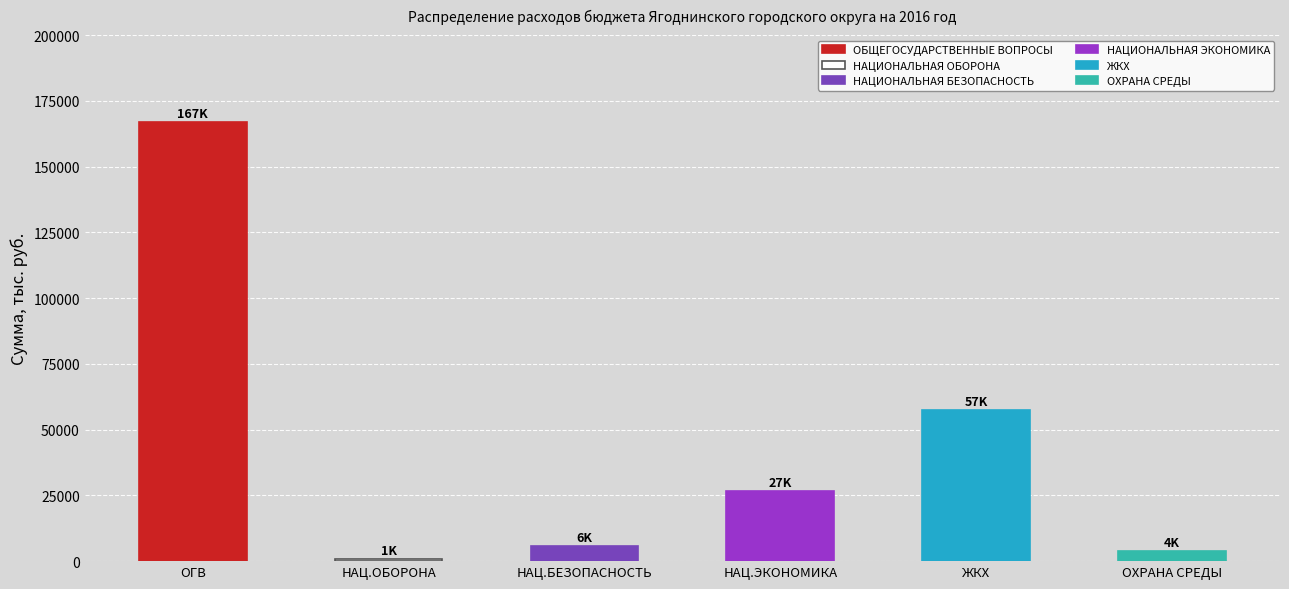

Between ЖИЛИЩНО-КОММУНАЛЬНОЕ ХОЗЯЙСТВО and НАЦИОНАЛЬНАЯ БЕЗОПАСНОСТЬ, which is larger?

ЖИЛИЩНО-КОММУНАЛЬНОЕ ХОЗЯЙСТВО